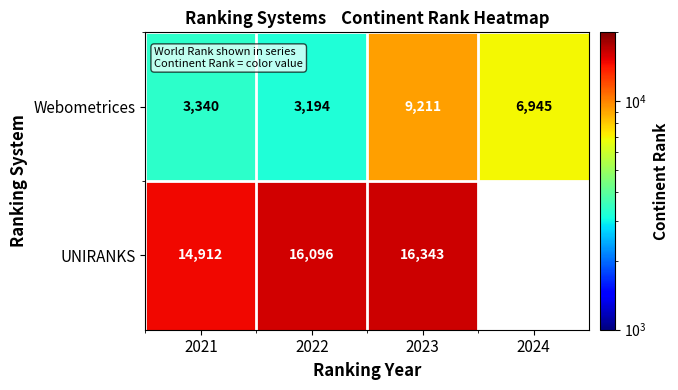

At how many categories does at least one series exceed 12765?

3